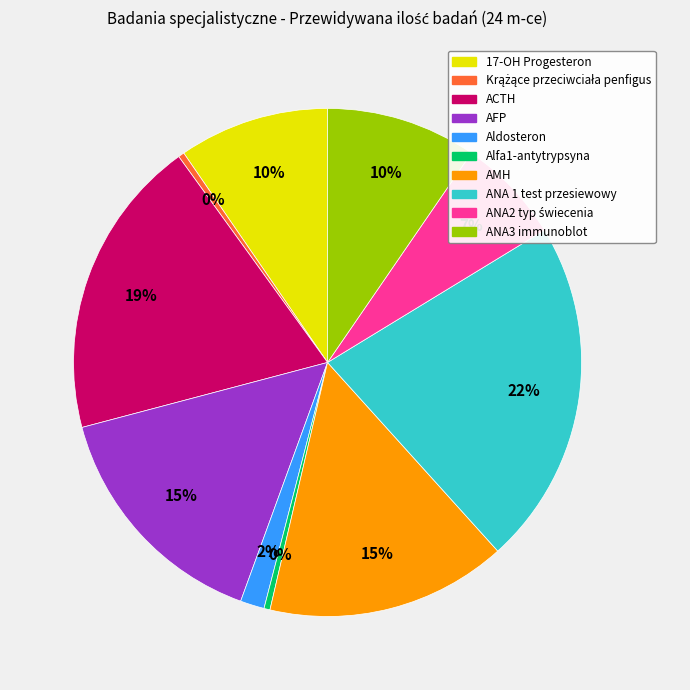

To the nearest percent, what is the combined percentage of ANA3 immunoblot and AMH?

25%